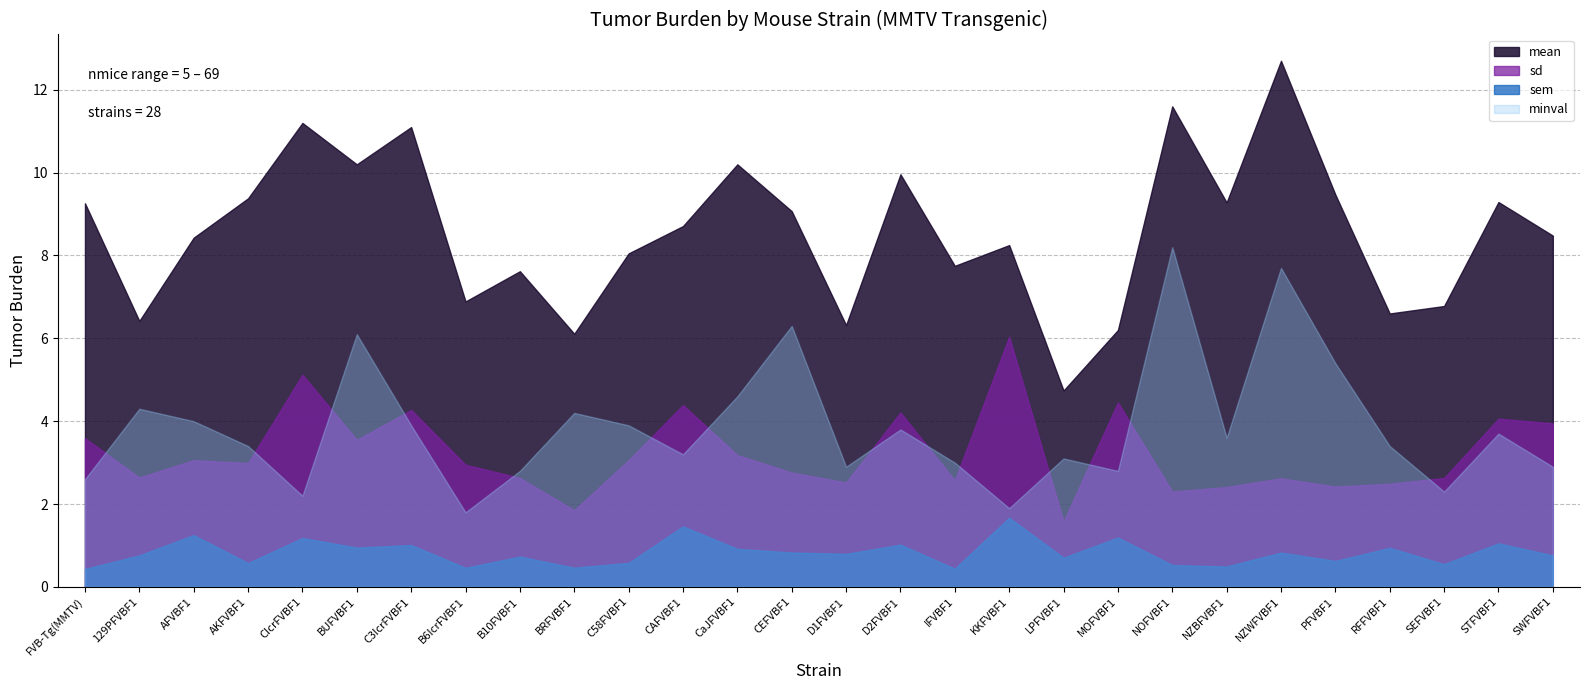

At which category does mean reach its first local peak?

CIcrFVBF1